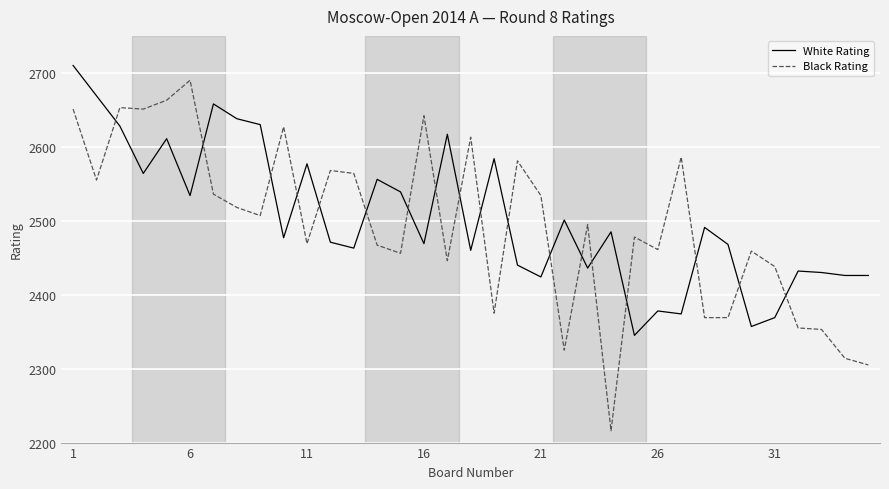

What is the difference between the maximum and minimum values in the White Rating series?

365